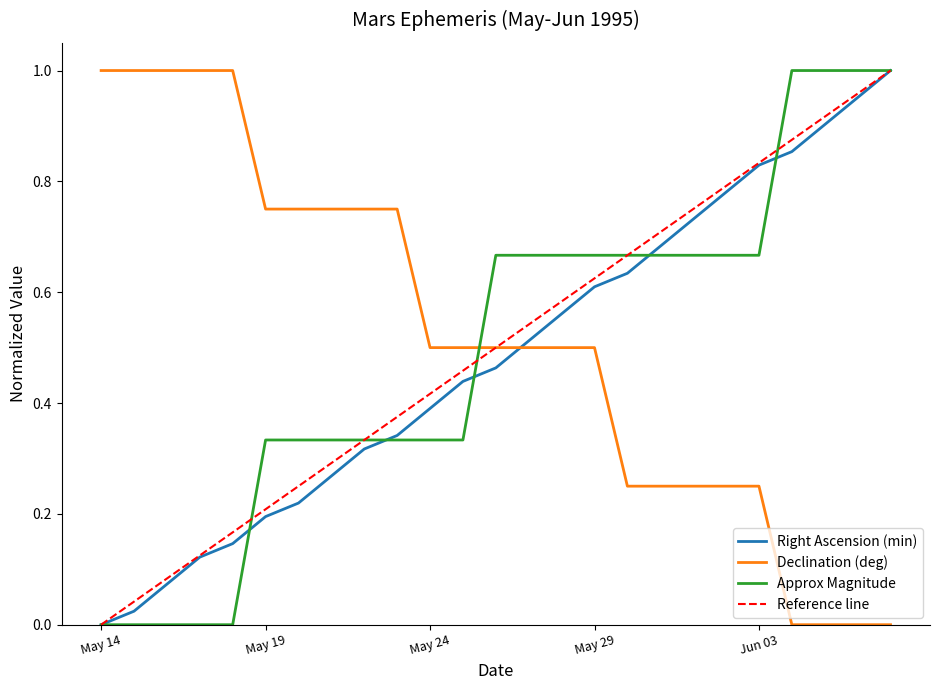

Is this an area chart (filled region under the line)?

No